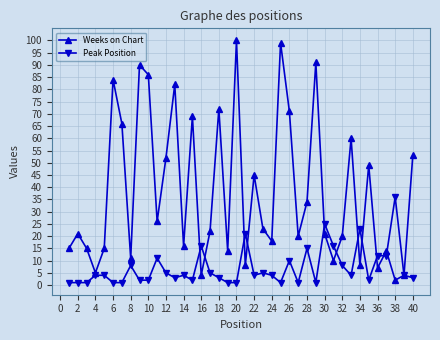

List the series in order of their peak value, highest first.

Weeks on Chart, Peak Position